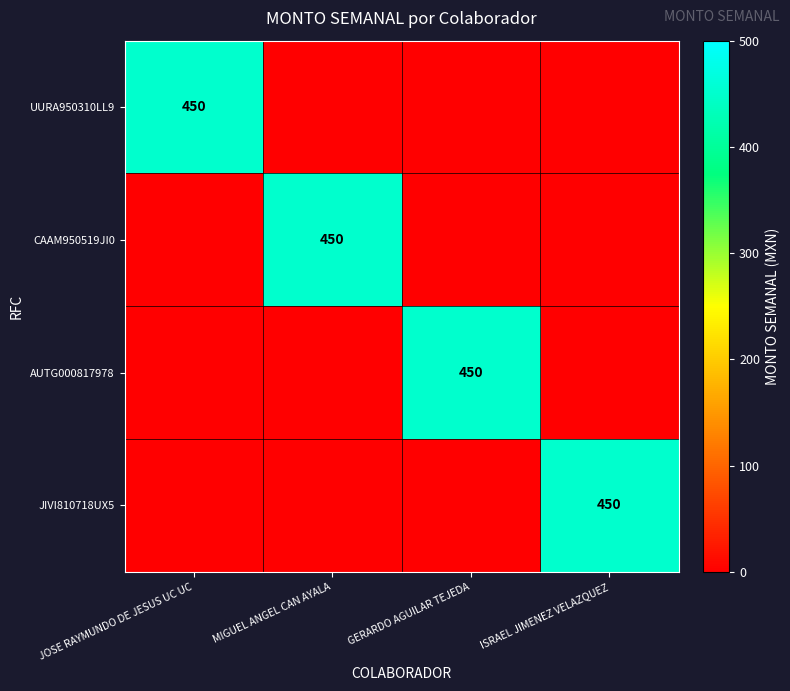

The JIVI810718UX5 series shows 450 at ISRAEL JIMENEZ VELAZQUEZ. True or false?

True